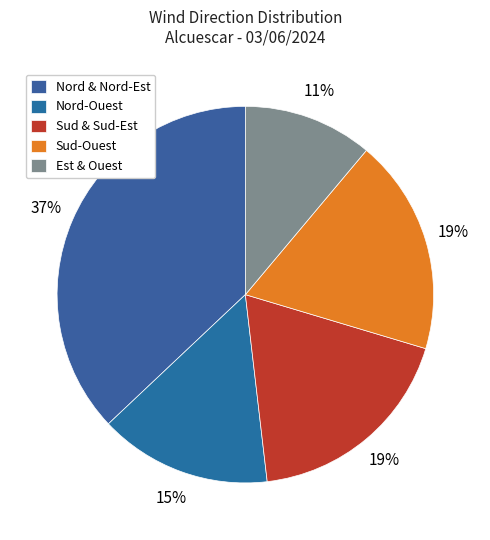

How many slices are in this pie chart?

5